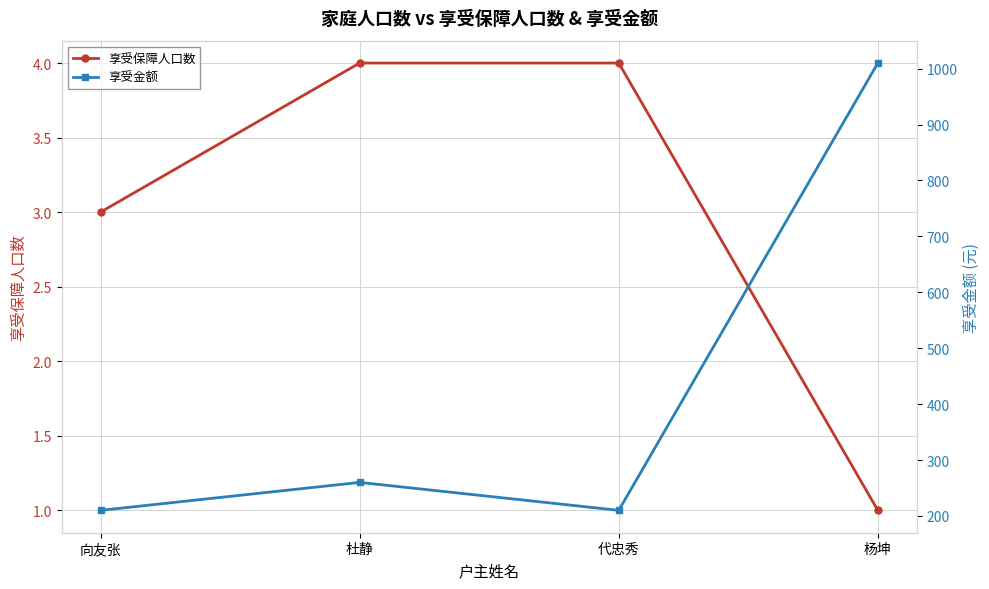

What are all the series names shown in the legend?

享受保障人口数, 享受金额